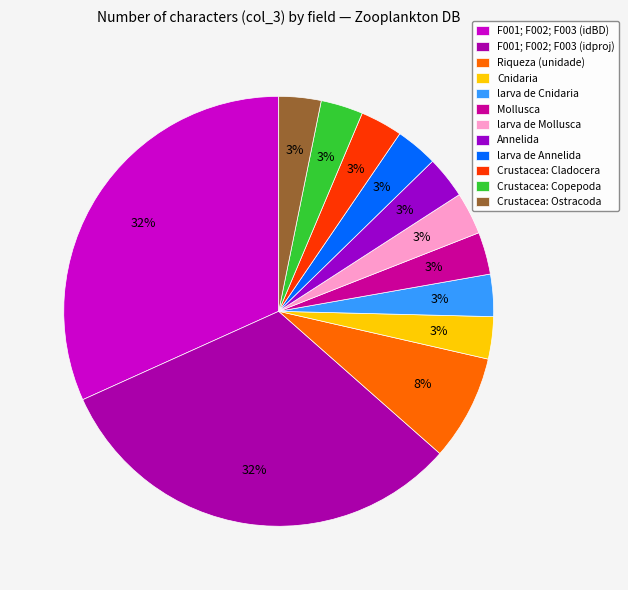

Is it true that Riqueza (unidade) is 22% of the pie?

False